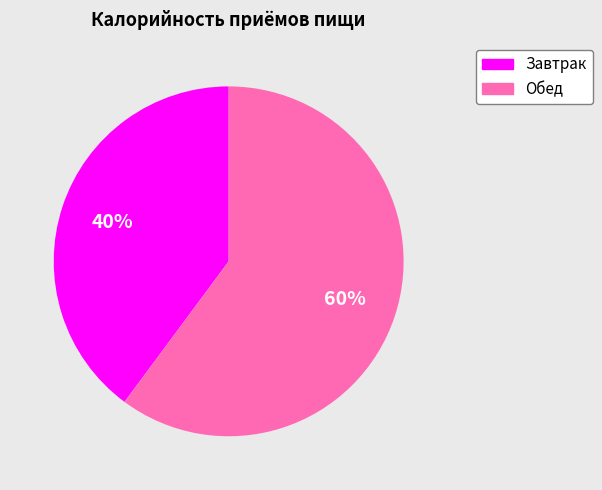

To the nearest percent, what percentage of the pie is Обед?

60%